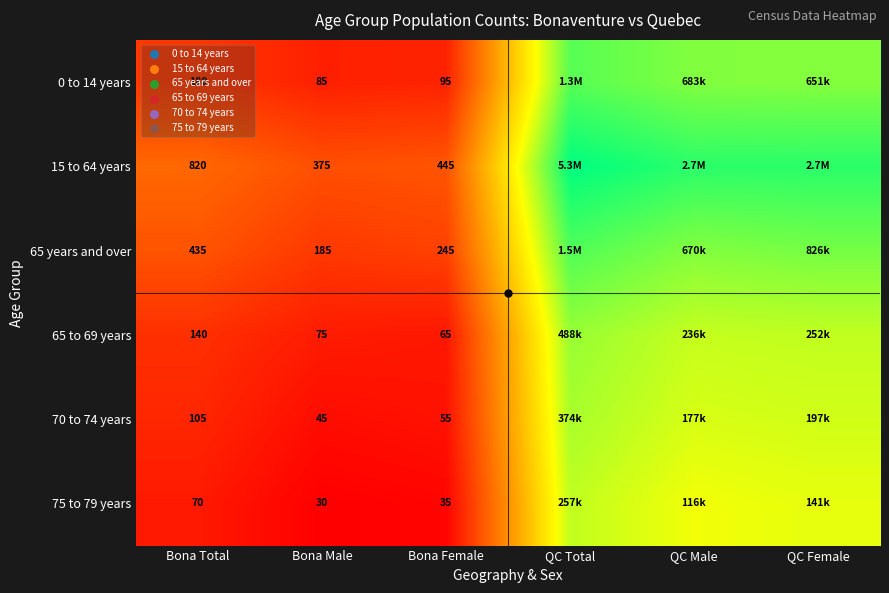

Is the value of 15 to 64 years at Bona Male greater than the value of 70 to 74 years at Bona Male?

Yes